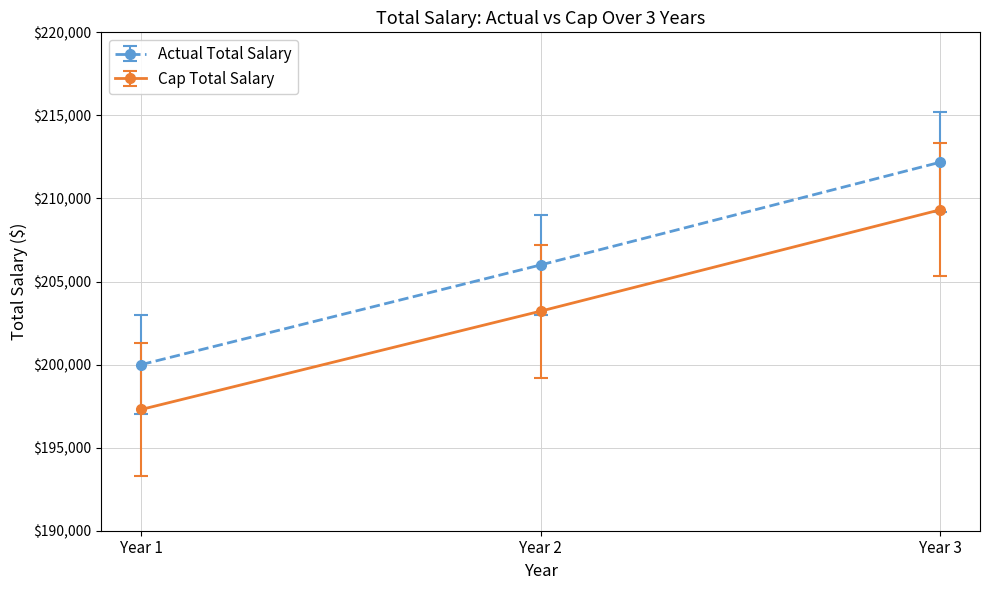

Which series changed the most between Year 1 and Year 2?

Actual Total Salary